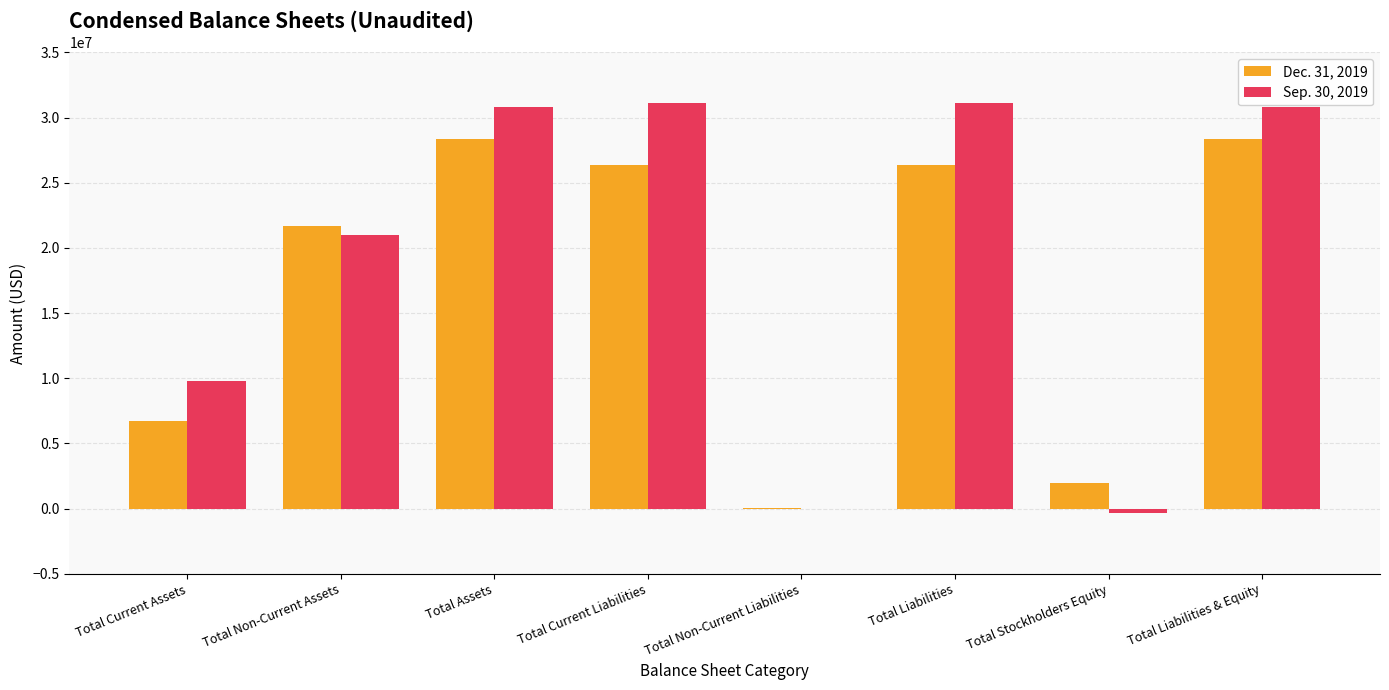

Count the number of data series in this chart.

2